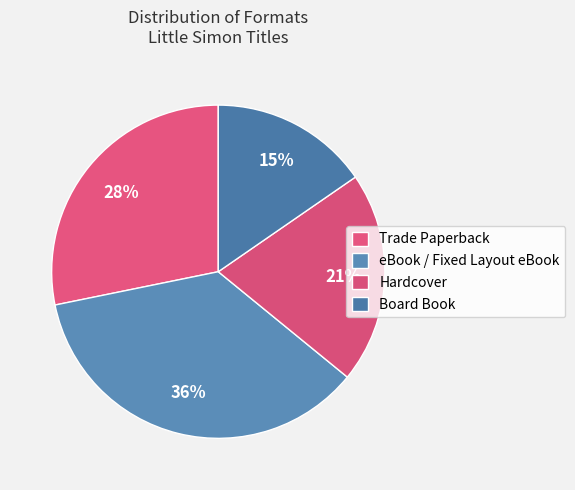

What is the smallest slice in the pie chart?

Board Book